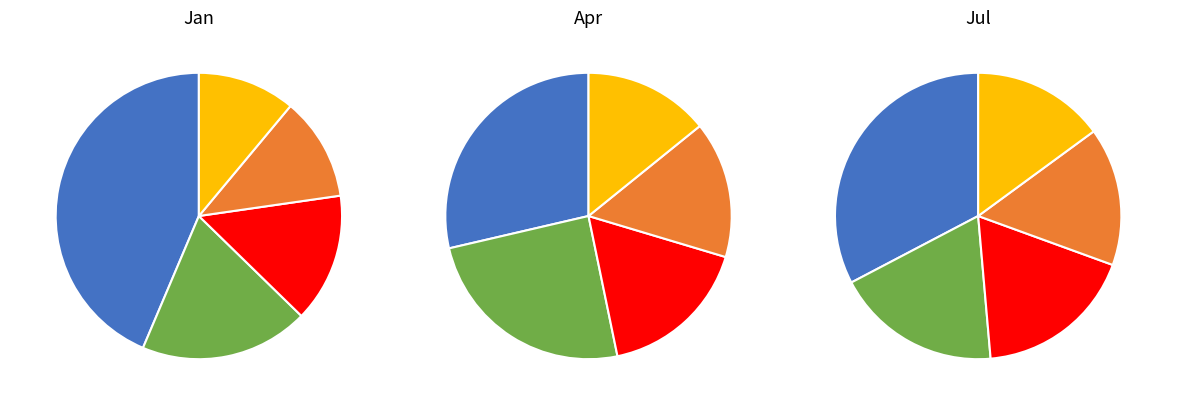

To the nearest percent, what portion does jul represent?

8%